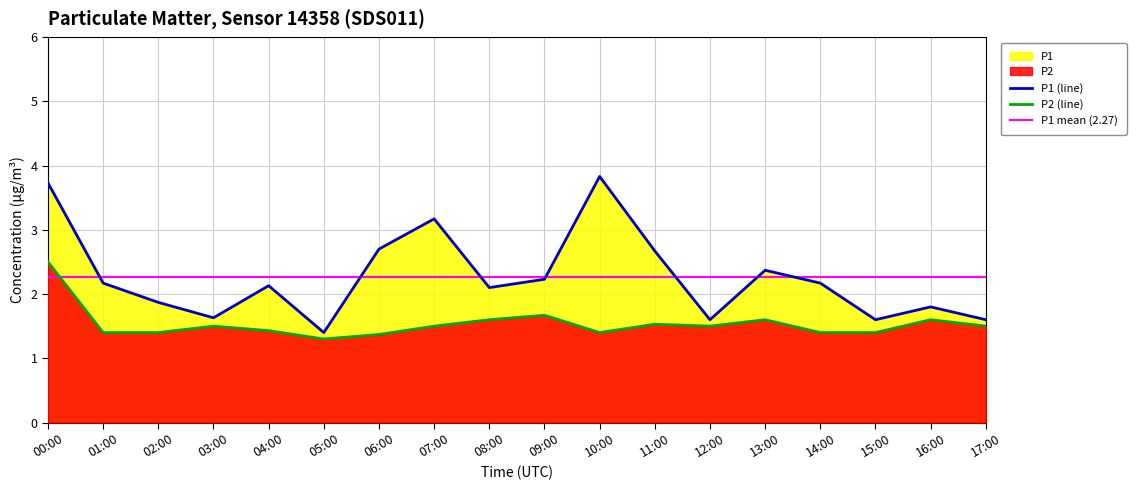

What position from the left is 05:00?

6